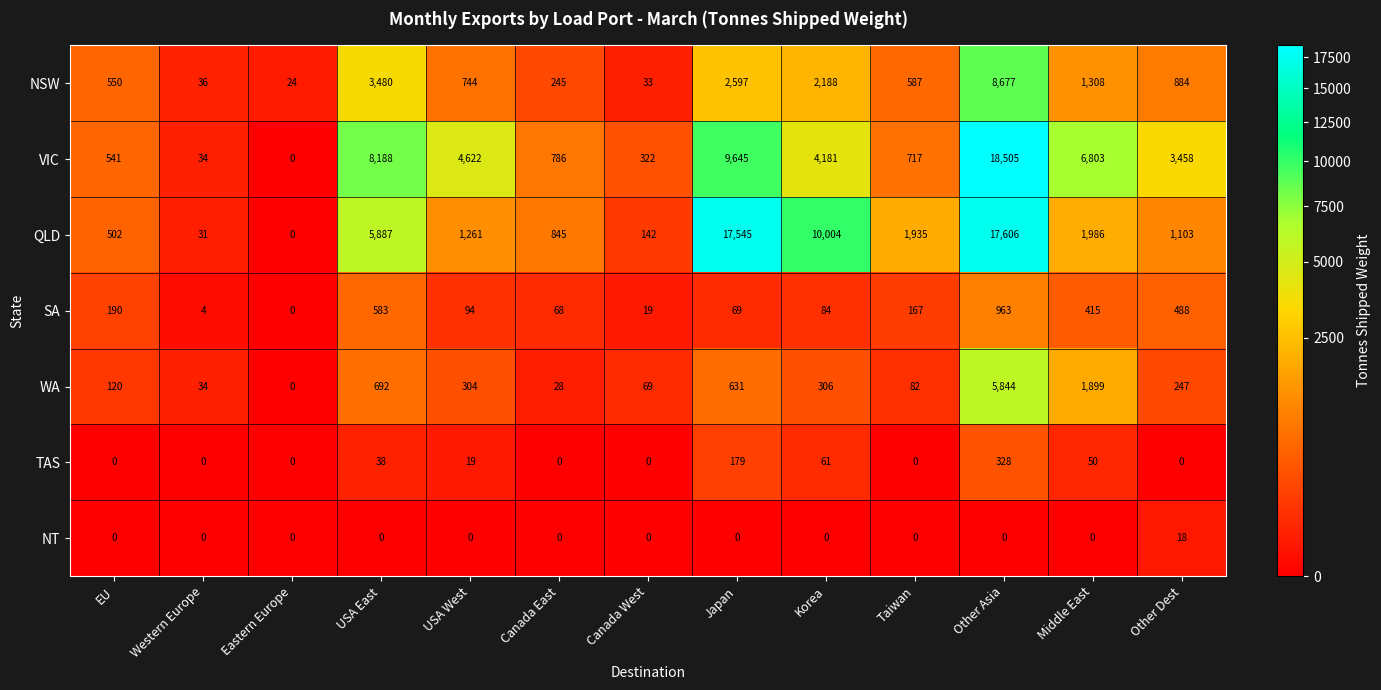

What is the difference between the second highest and minimum values in the NSW series?

3456